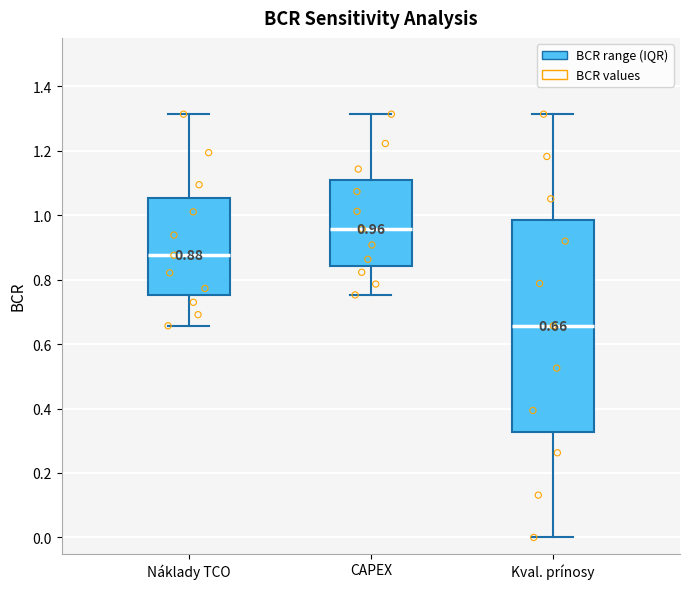

Which box has the lowest median line?

Kval. prínosy